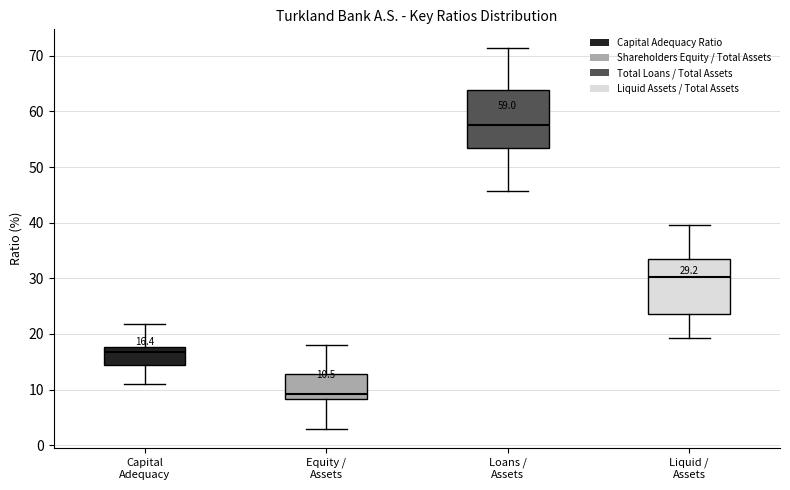

Which box has the highest median line?

Loans / Assets